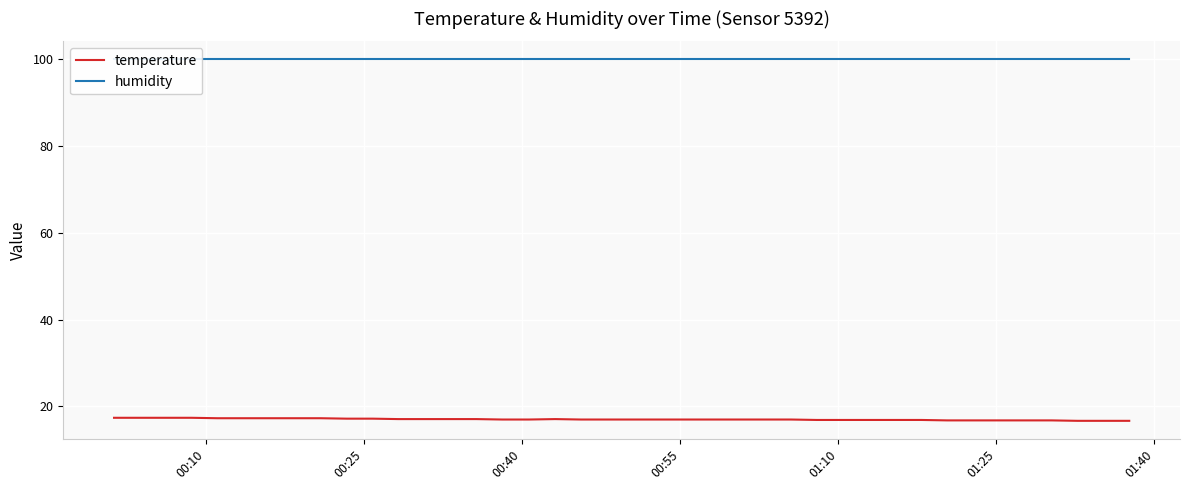

True or false: humidity and temperature intersect in this chart.

False